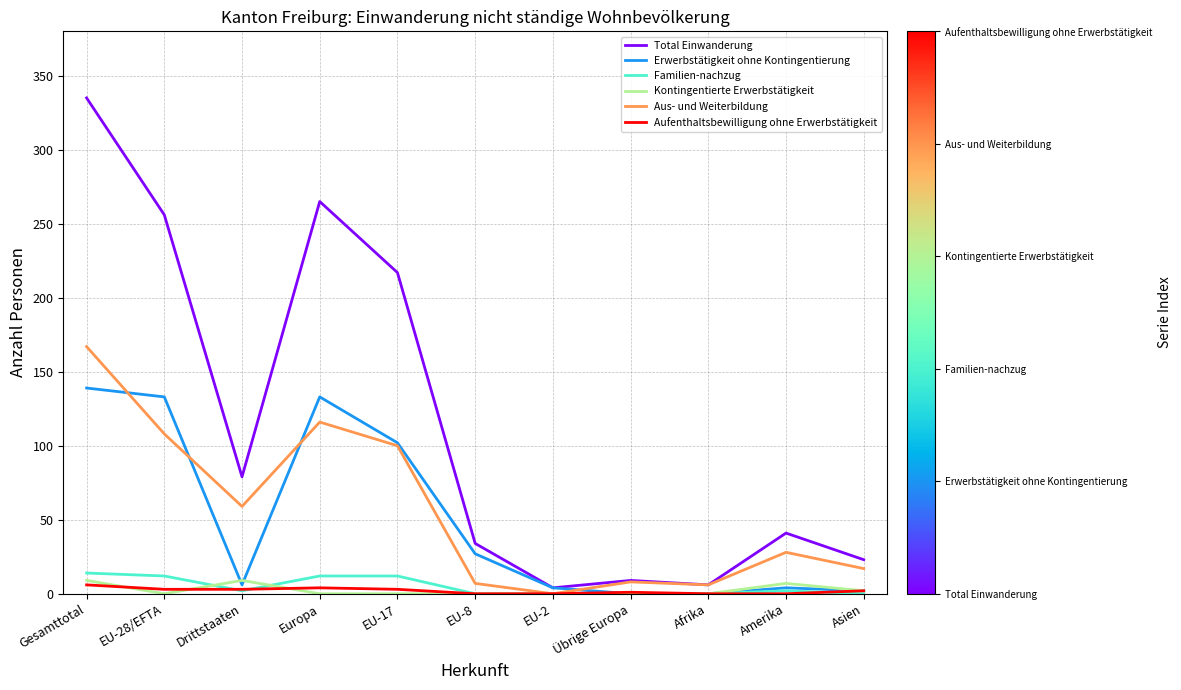

True or false: Aus- und Weiterbildung has a value of 108 at EU-28/EFTA.

True